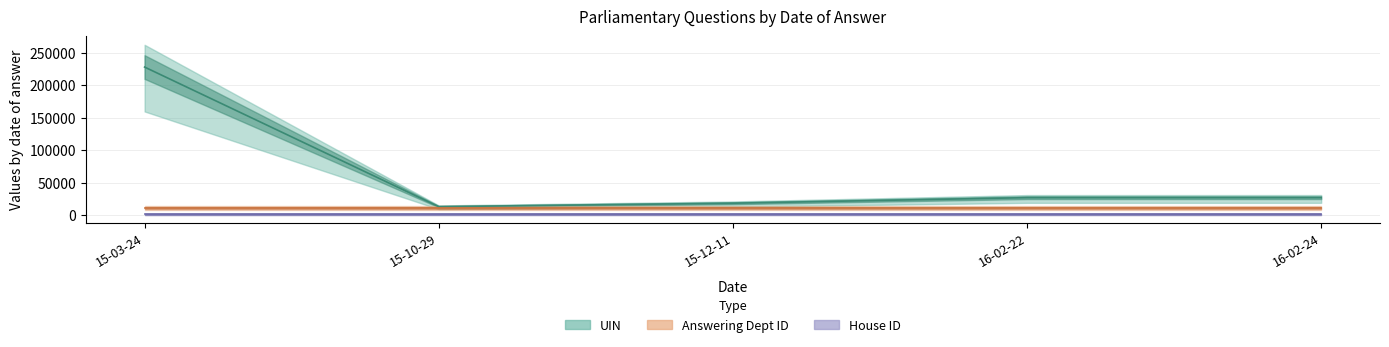

Which series changed the most between 2015-03-24 and 2016-02-24?

UIN